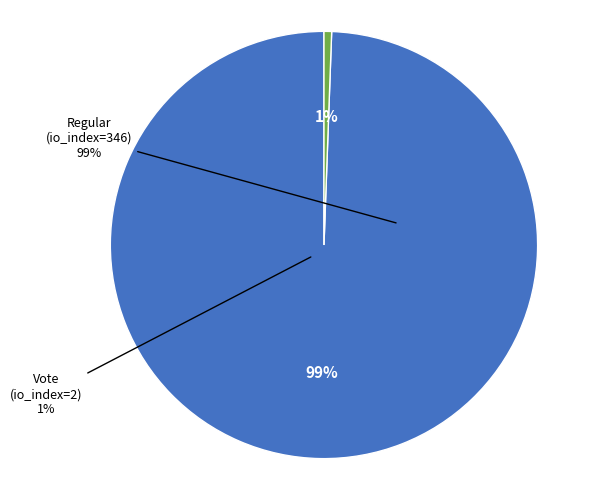

To the nearest percent, what percentage of the pie is Vote (io_index=2)?

1%